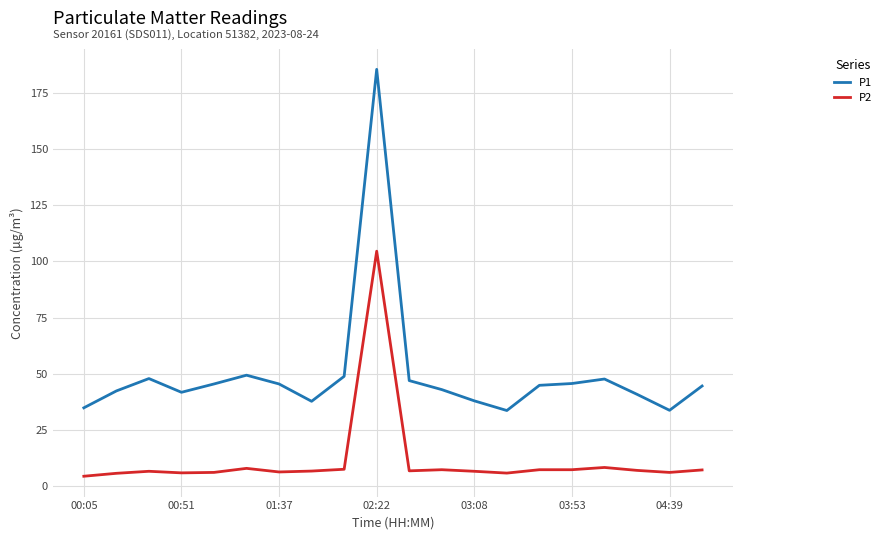

What is the difference between the maximum and minimum values in the P1 series?

151.6